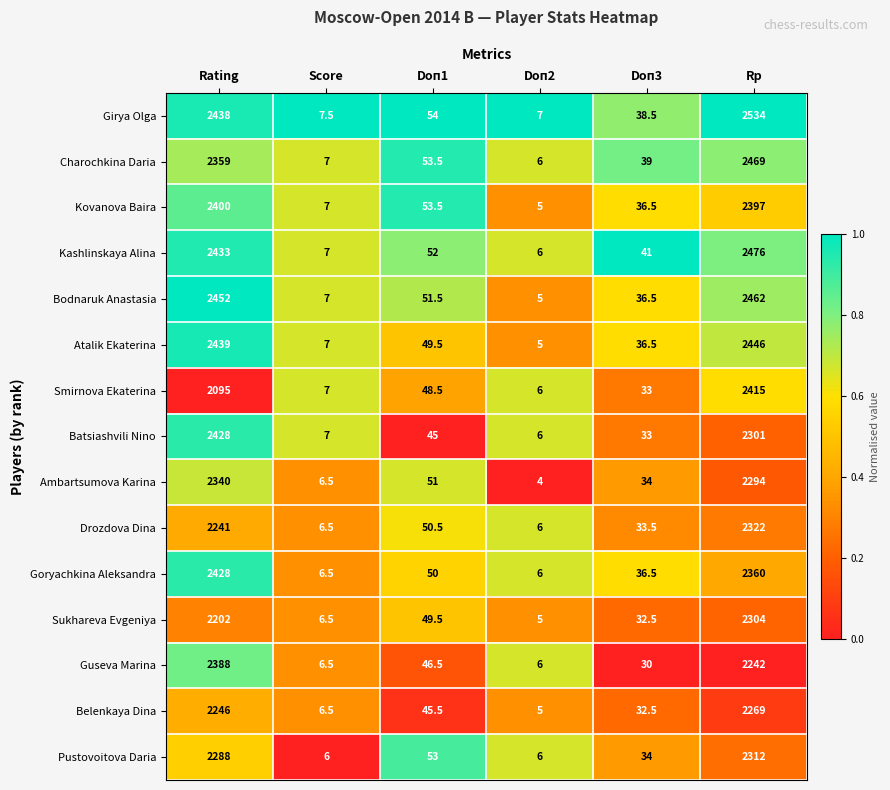

Which category has the lowest value across all series?

Doп2